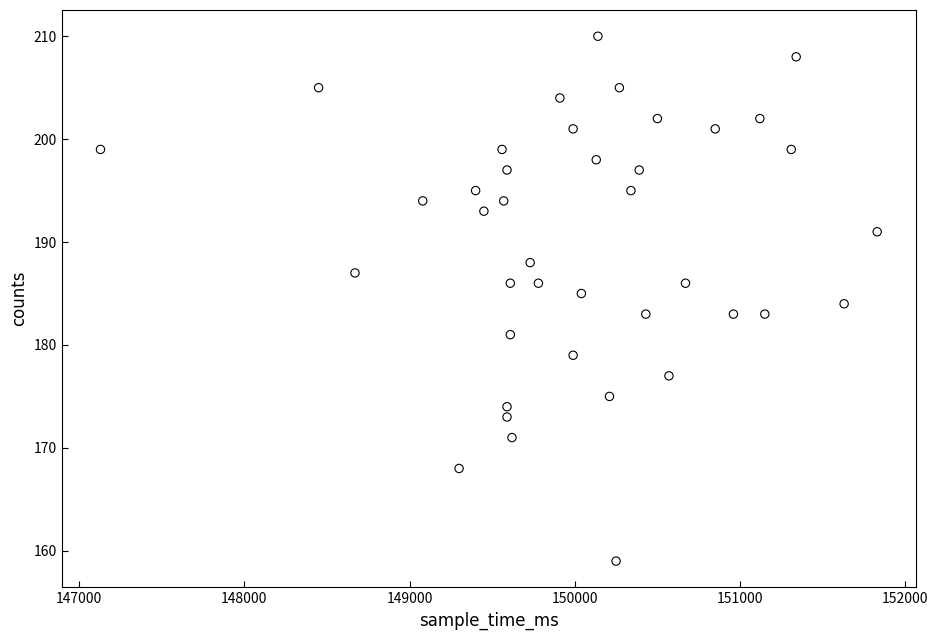

What is the range of X values (max minus min)?

4700